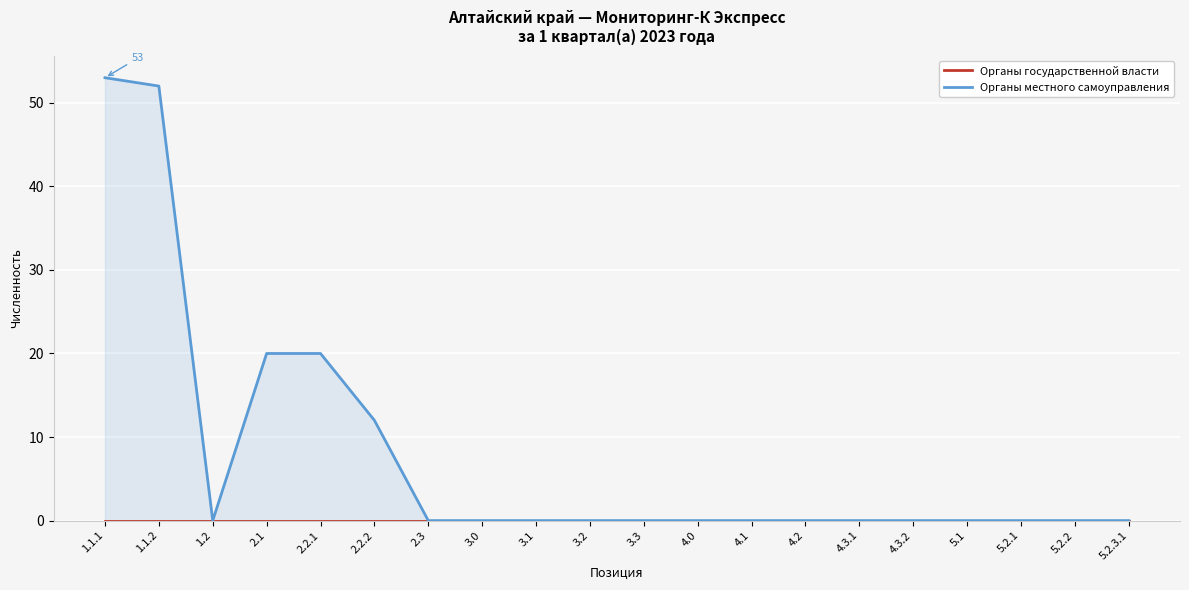

What are all the series names shown in the legend?

Органы государственной власти, Органы местного самоуправления